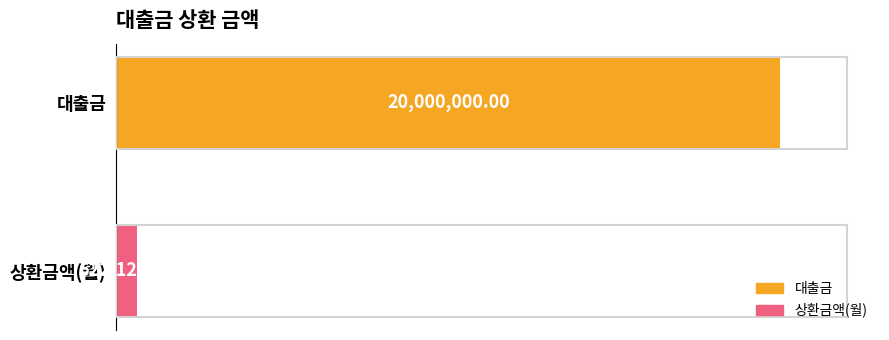

List the labels in order of value, smallest first.

상환금액(월), 대출금